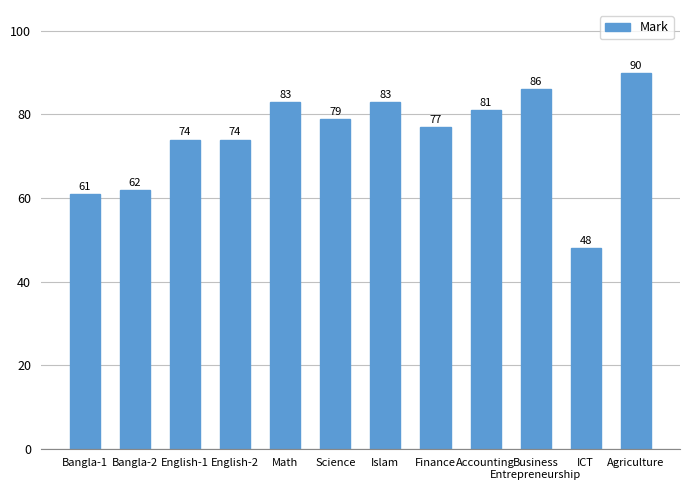

What value does the data have at Islam?

83